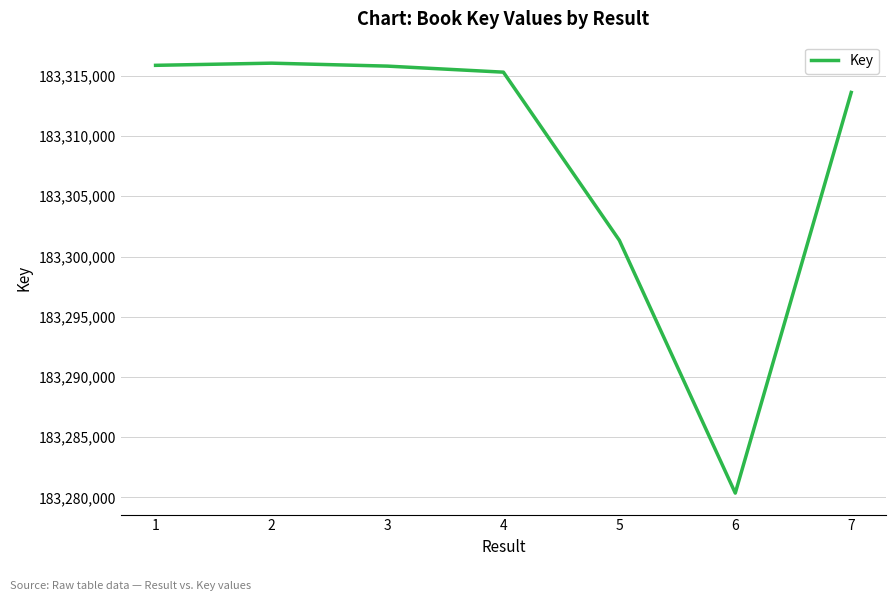

What is the sum of all values?

1283158333